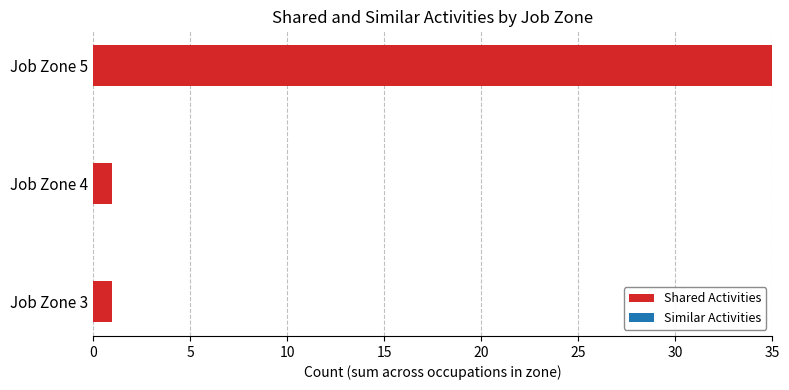

What is the difference between the values at Job Zone 5 and Job Zone 4?

34